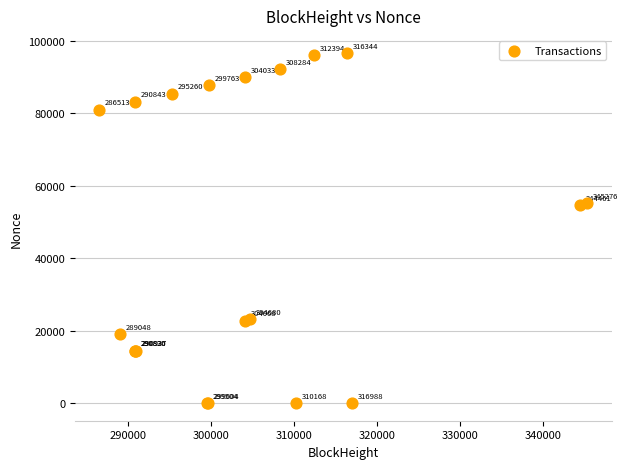

What Y value in the scatter plot is closest to 48275?

54677